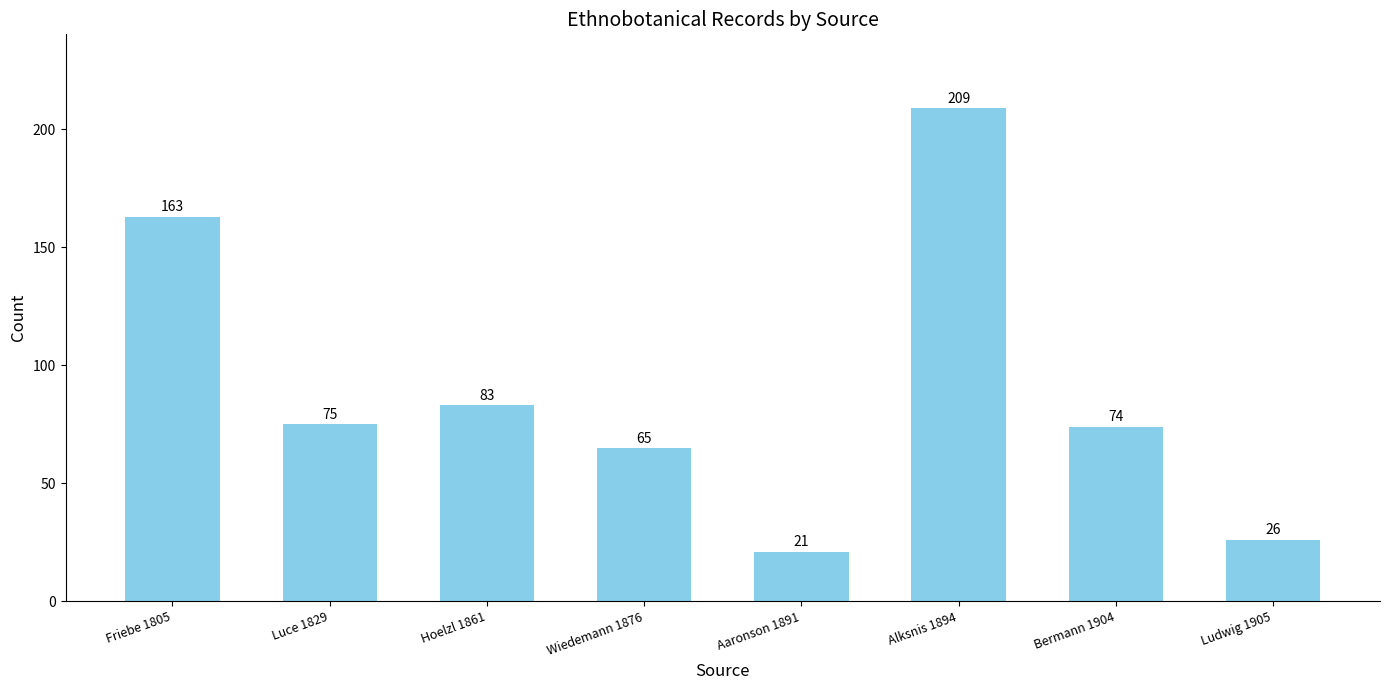

What is the minimum value shown in the chart?

21